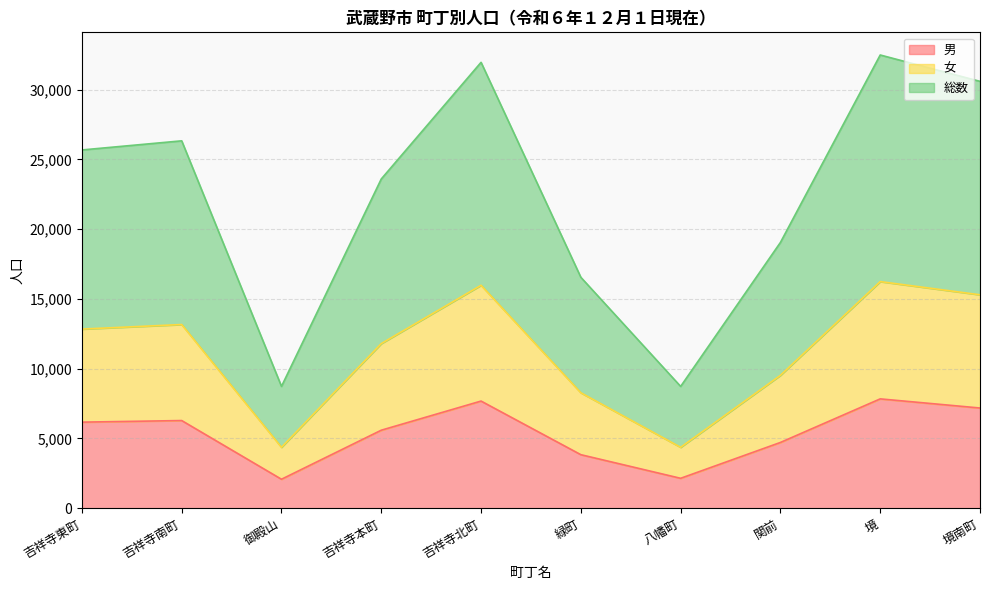

In 男, how many points are higher than both neighbors (excluding endpoints)?

3